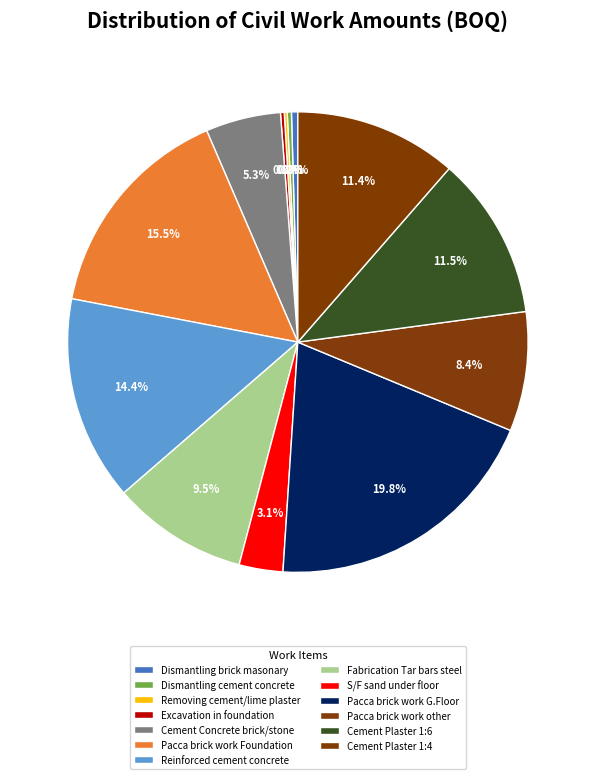

Does Cement Concrete brick/stone represent more than half of the total?

No